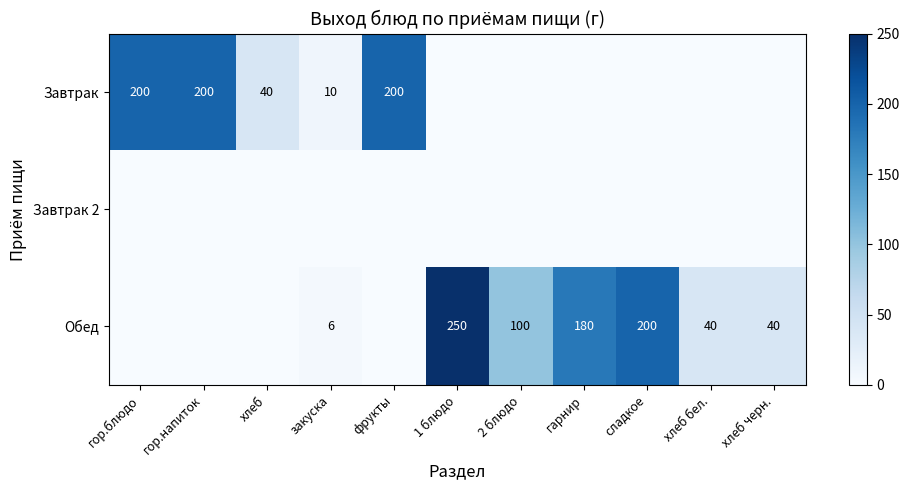

What is the difference between the Обед values at хлеб черн. and 1 блюдо?

210